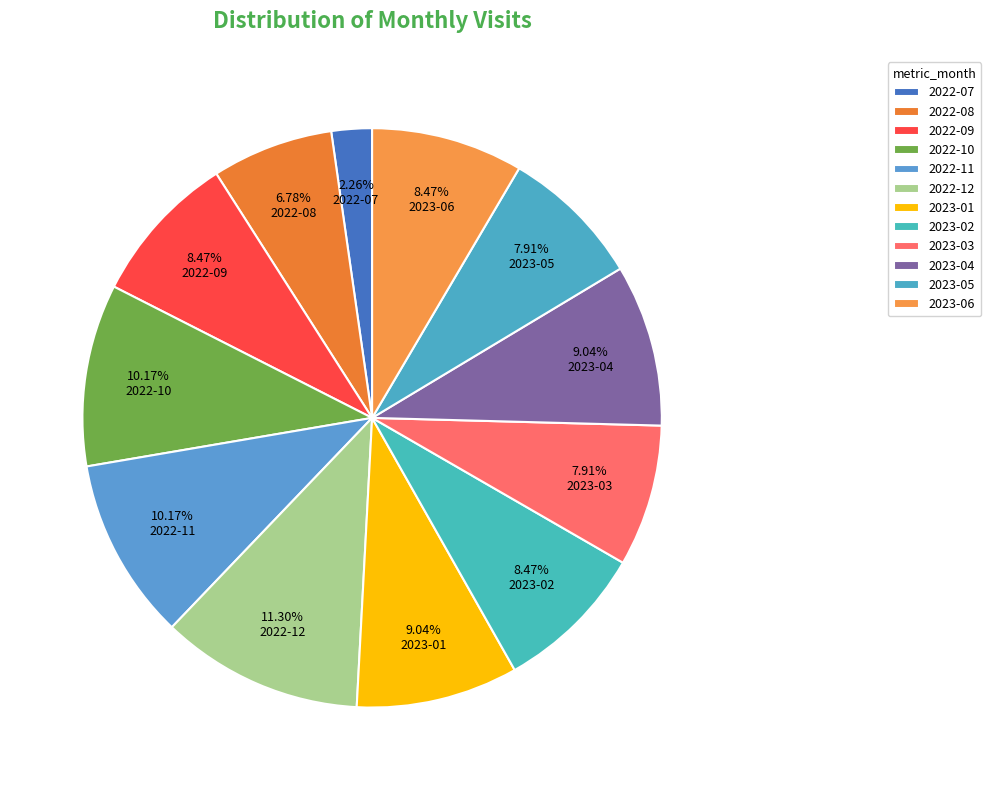

Is it true that 2023-04 is 9% of the pie?

True